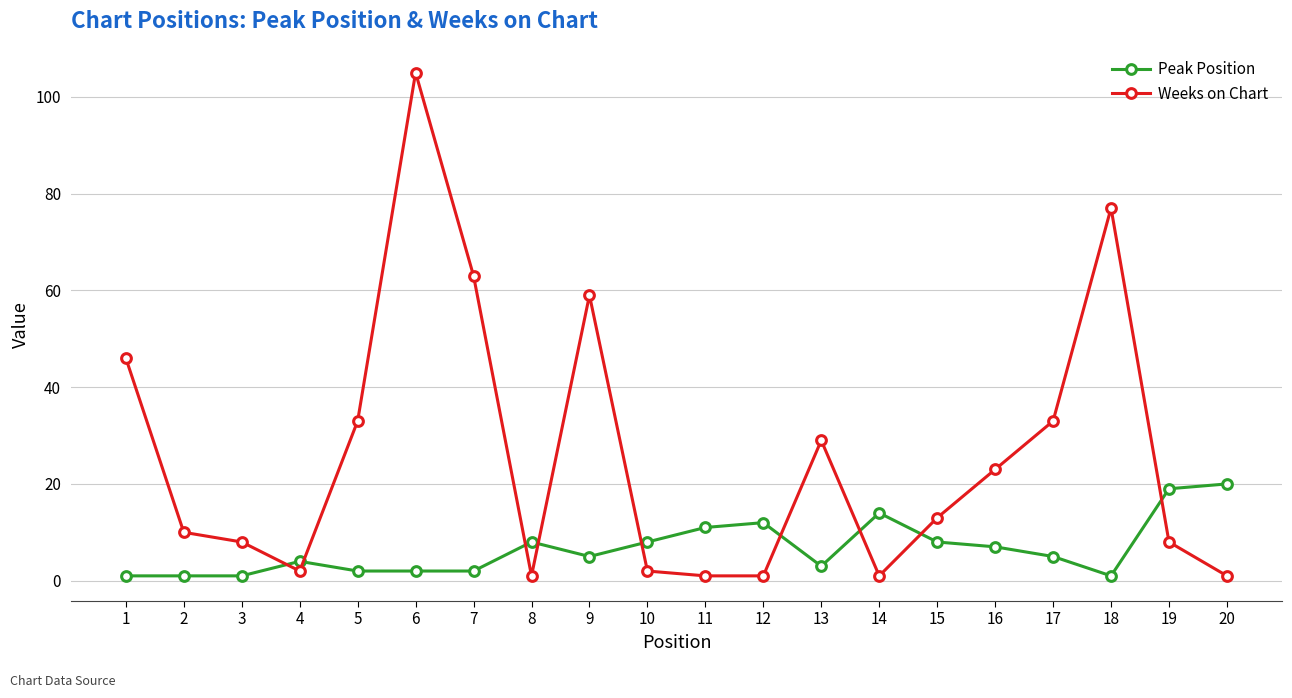

True or false: Weeks on Chart has a value of 2 at 4.

True